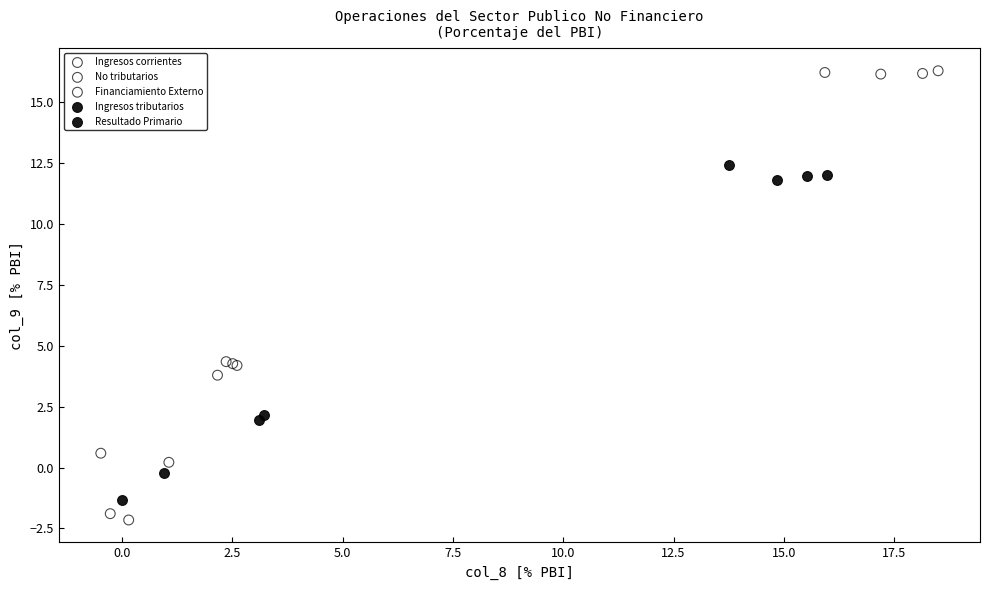

What are all the series names shown in the legend?

Ingresos corrientes, No tributarios, Financiamiento Externo, Ingresos tributarios, Resultado Primario